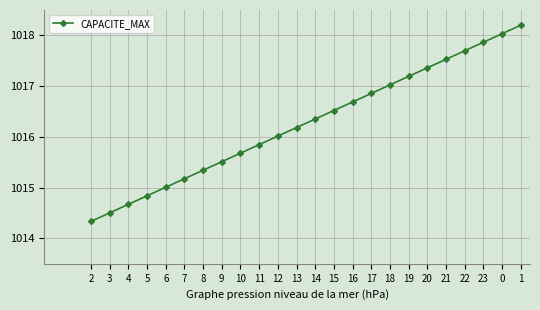

Reading right to left, extract all data points from this chart.

1018.2	1018.0	1017.9	1017.7	1017.5	1017.4	1017.2	1017.0	1016.9	1016.7	1016.5	1016.4	1016.2	1016.0	1015.8	1015.7	1015.5	1015.3	1015.2	1015.0	1014.8	1014.7	1014.5	1014.3